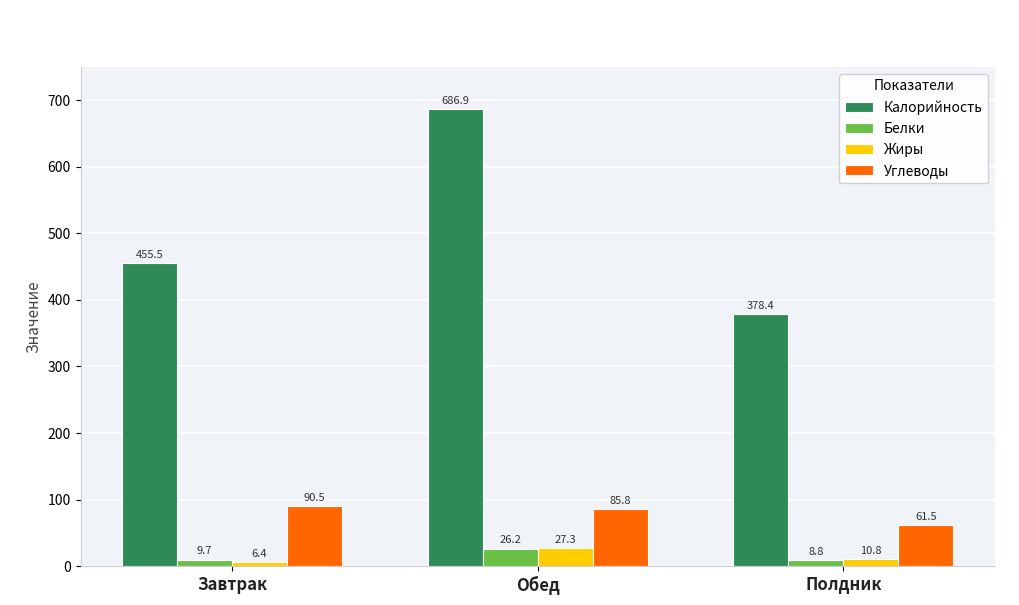

Are the bars grouped side by side (vs. stacked)?

Yes